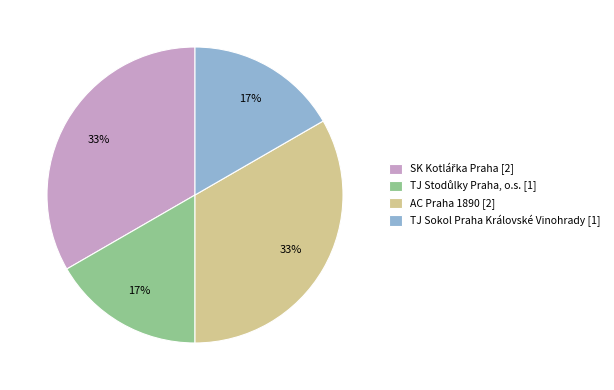

Is there any slice that represents more than half of the pie?

No